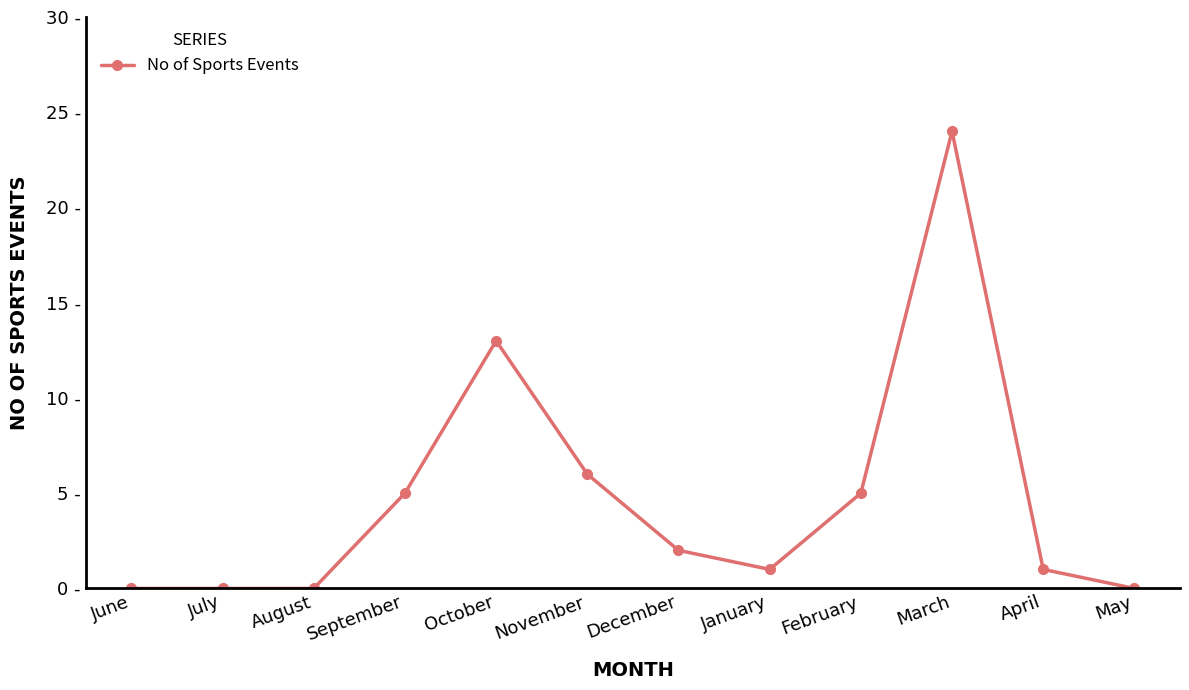

Reading left to right, transcribe all the data shown in this chart.

June=0	July=0	August=0	September=5	October=13	November=6	December=2	January=1	February=5	March=24	April=1	May=0